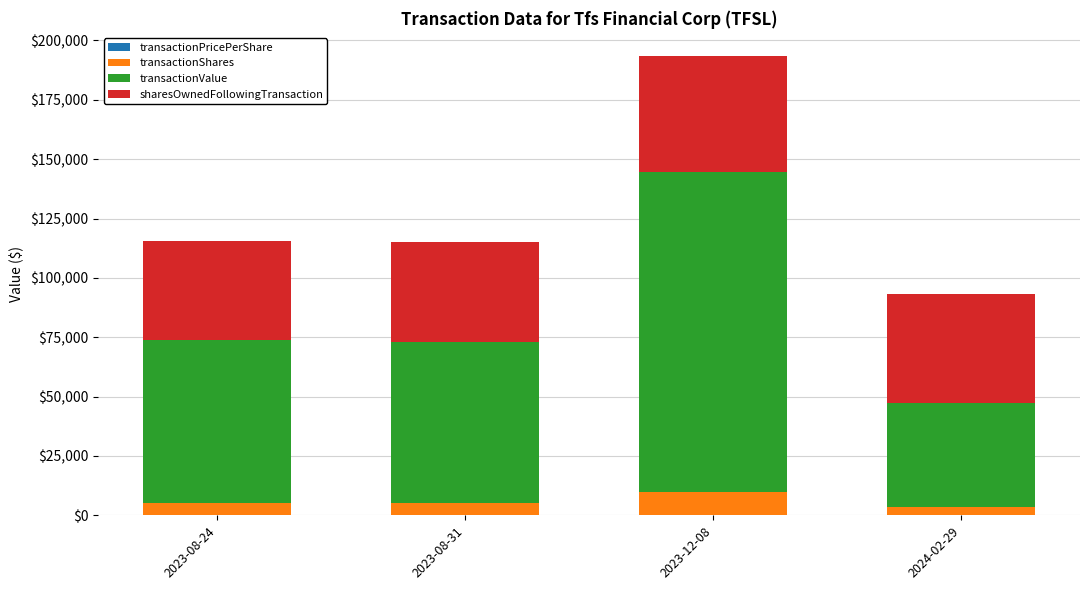

At which category is the sum across all series the highest?

2023-12-08